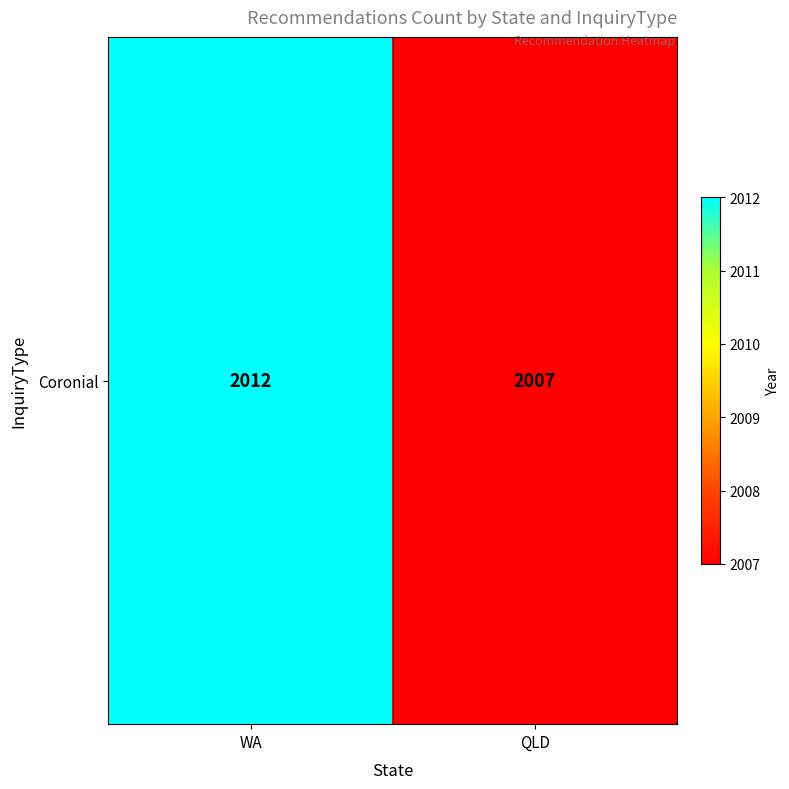

What is the difference between the values at QLD and WA?

5